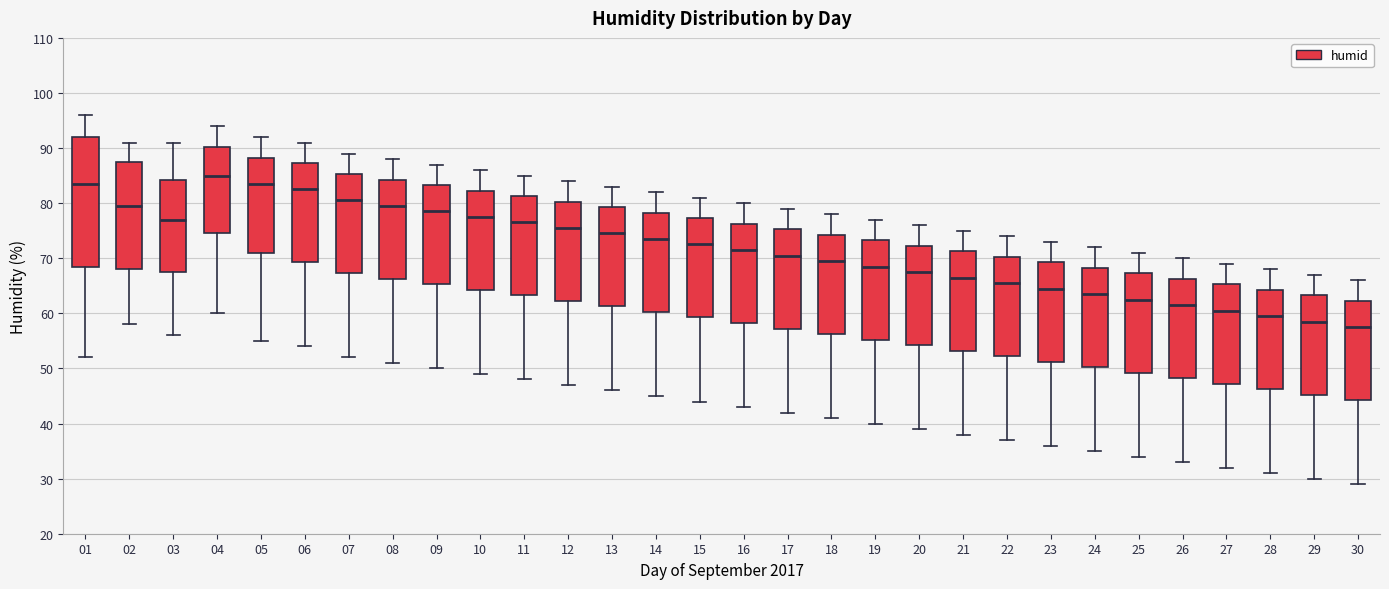

Where is the lower edge of the box at x = 18 on the y-axis? The values are not printed on the chart, so give them approximately, as read against the axis.

56